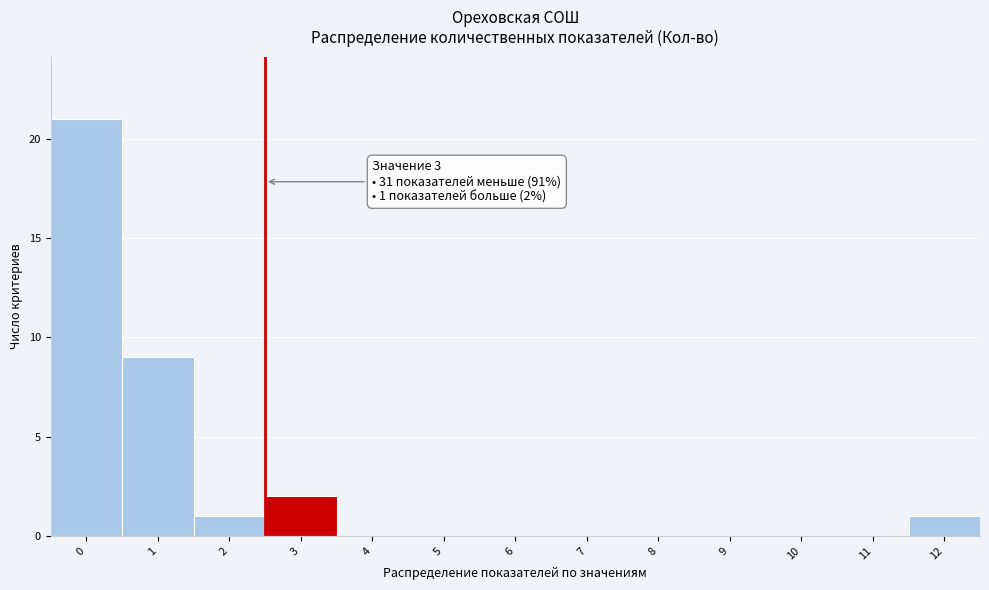

Reading left to right, extract all data points from this chart.

0=21	1=9	2=1	3=2	4=0	5=0	6=0	7=0	8=0	9=0	10=0	11=0	12=1